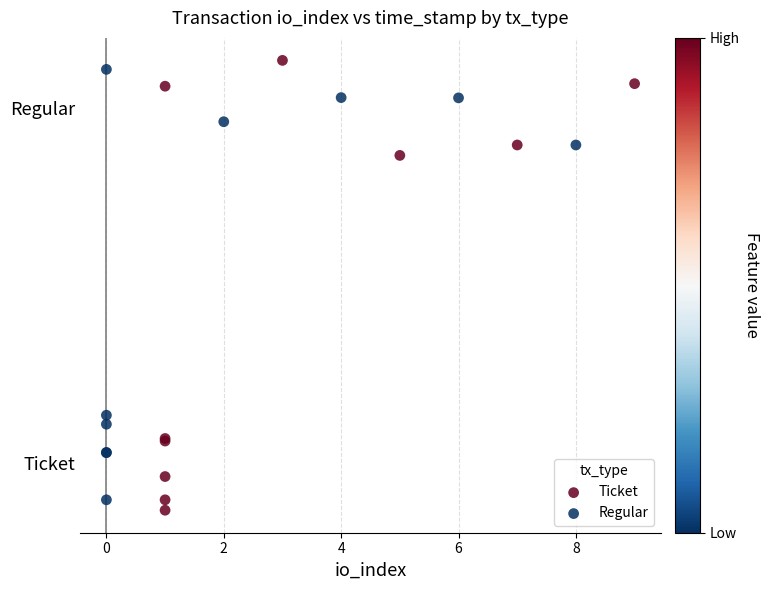

What are all the series names shown in the legend?

Ticket, Regular